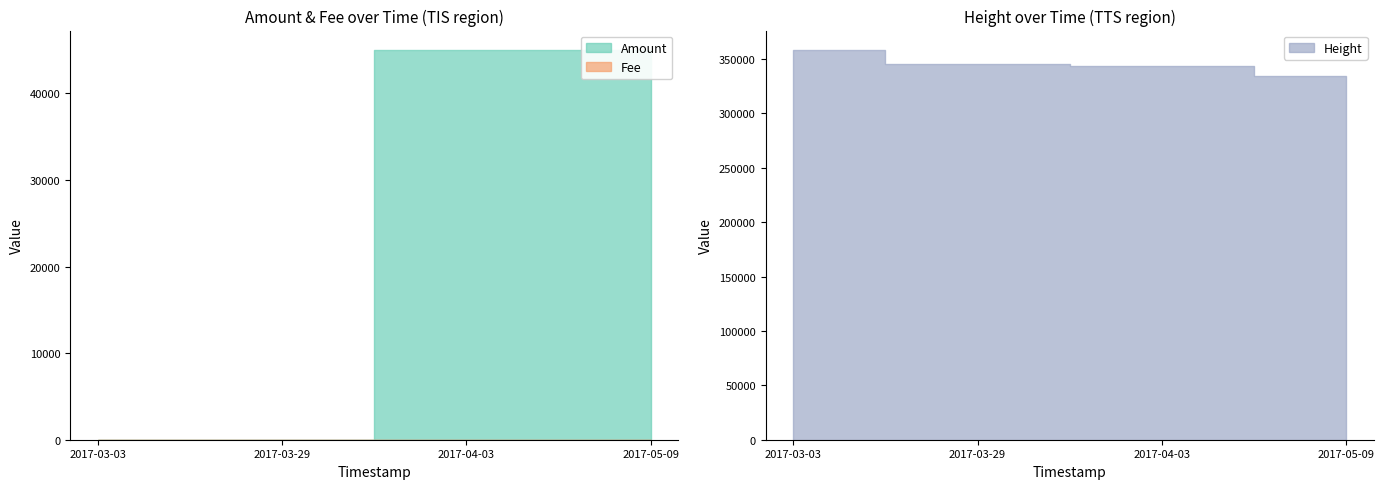

Rank the series by their maximum value, from lowest to highest.

Fee, Amount, Height